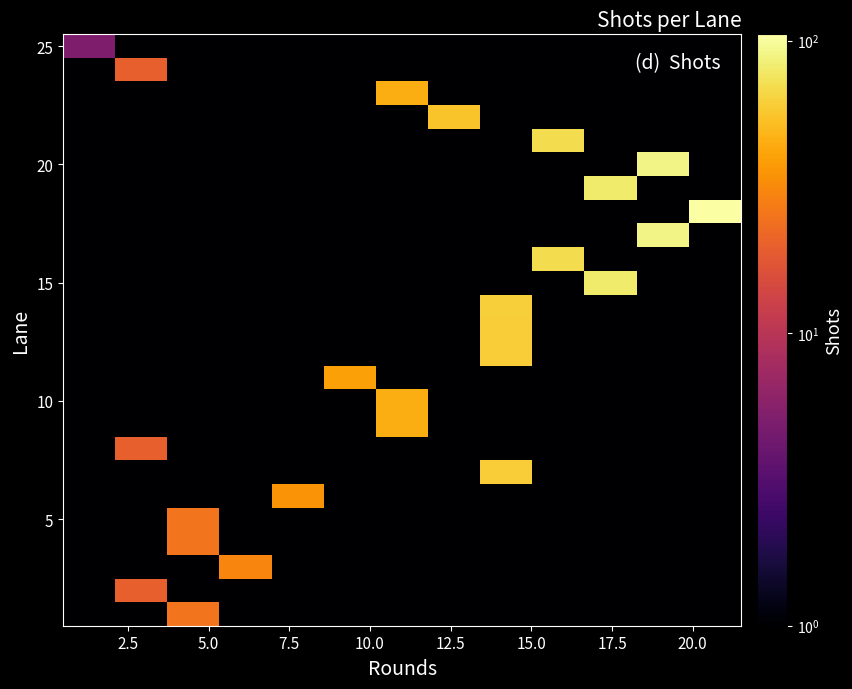

What is the greatest value displayed?

105.0